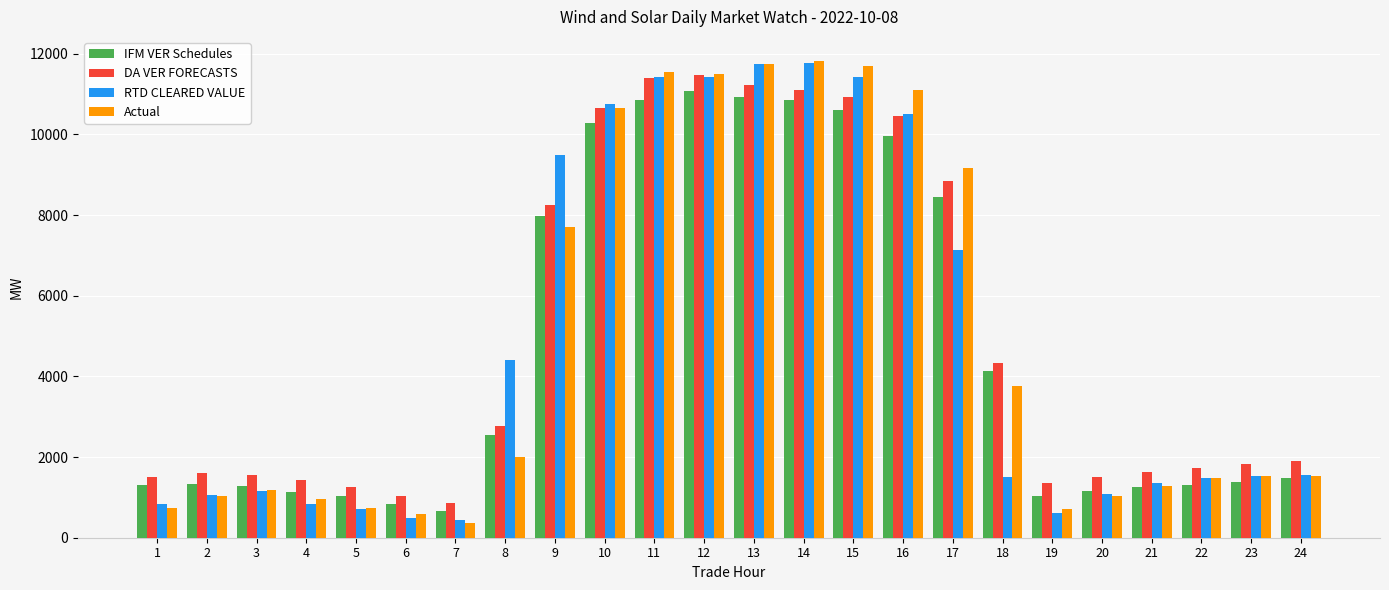

What is the sum of all Actual values?

115859.3